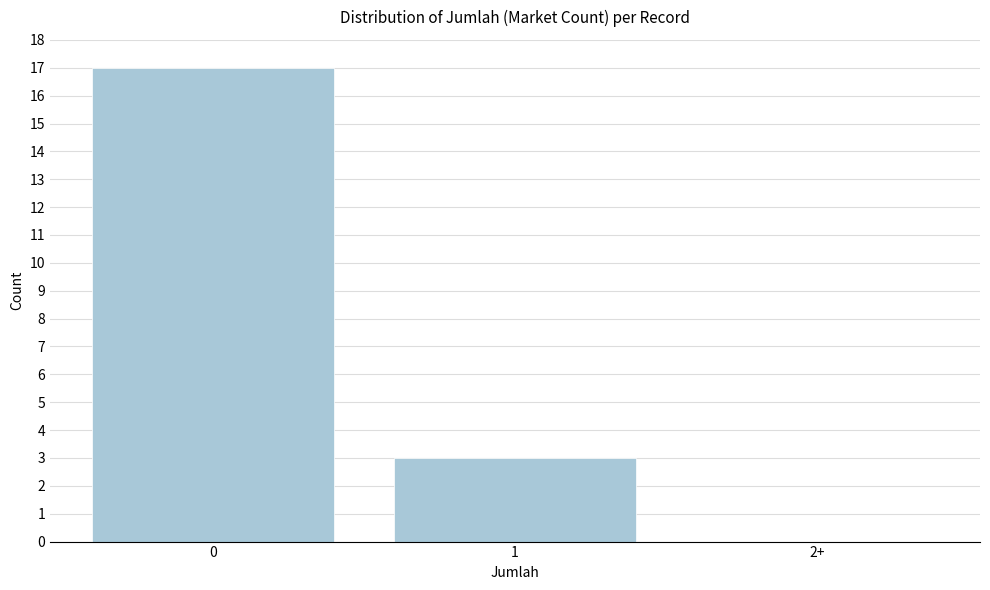

Reading left to right, what are all the values shown in this chart?

0=17	1=3	2+=0